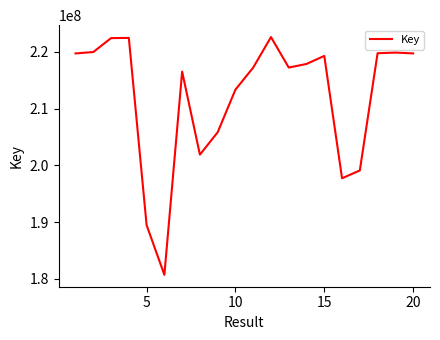

How many interior local peaks (higher than both neighbors) does the data have?

5